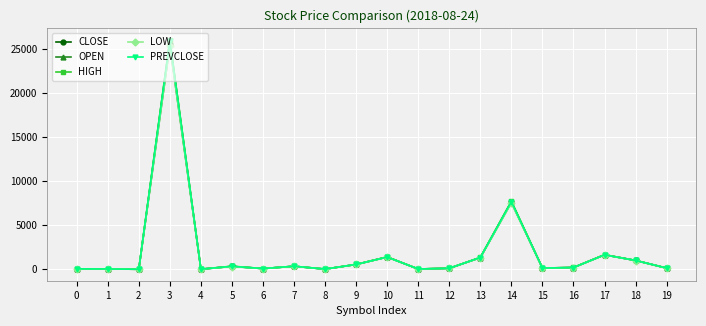

Which series has the widest spread of values?

HIGH